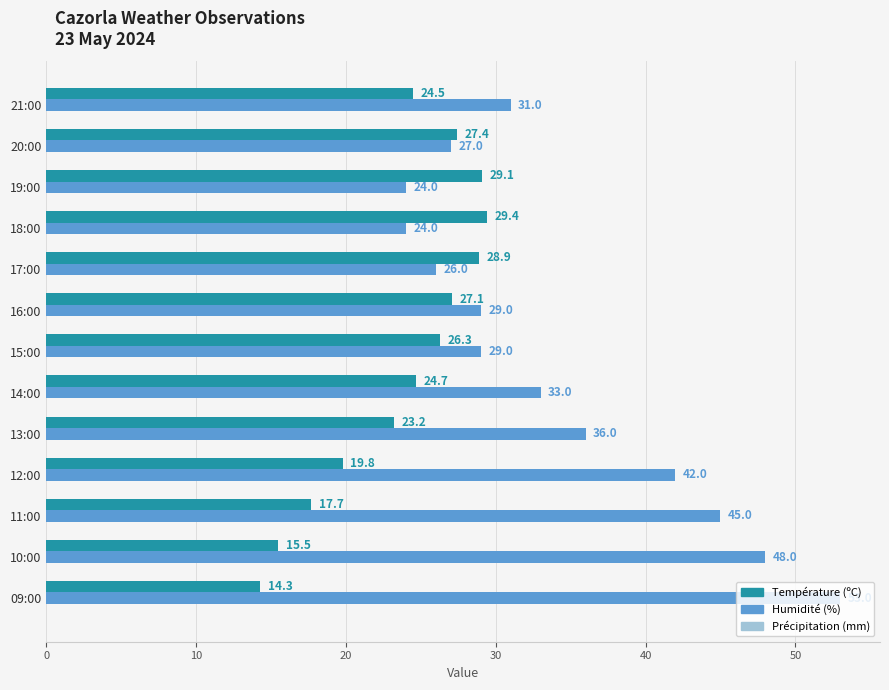

Where is Humidité (%) nearest to the value 38?

13:00